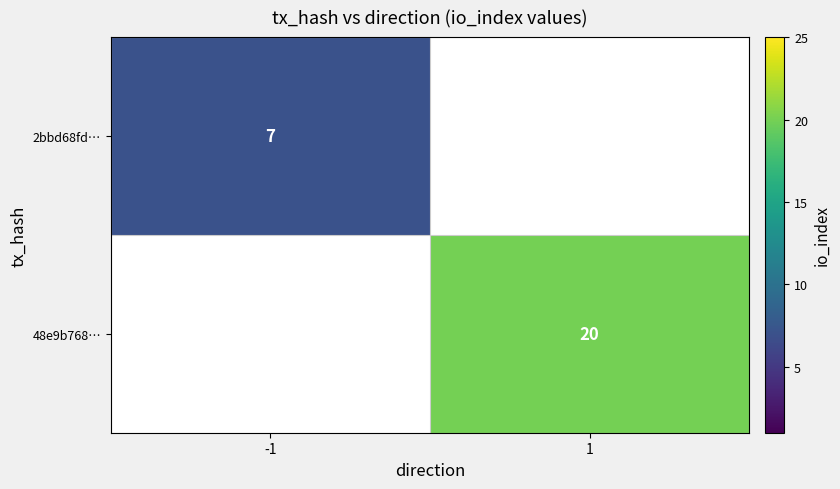

Between 1 and -1, which is larger?

-1